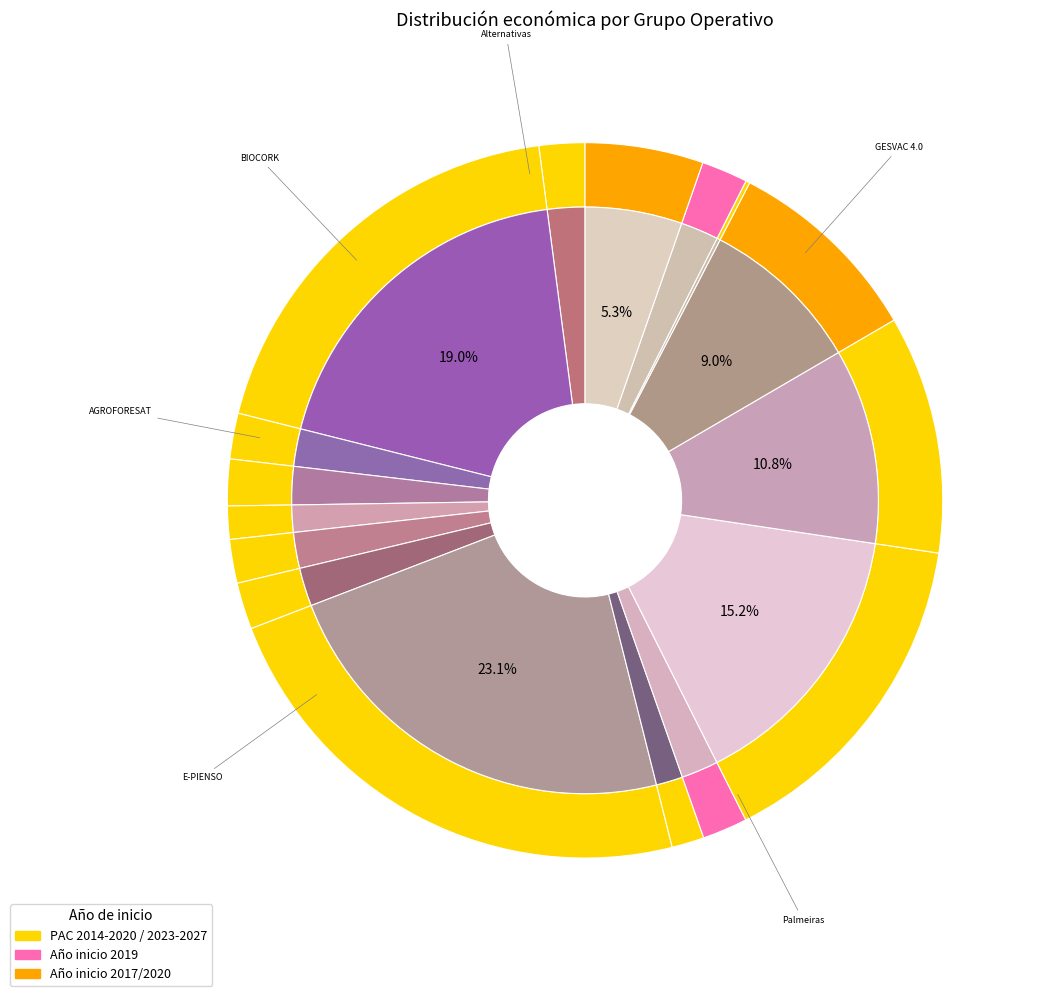

What portion of the pie excludes KUBIKA 4.0 (2018)?

98.5%